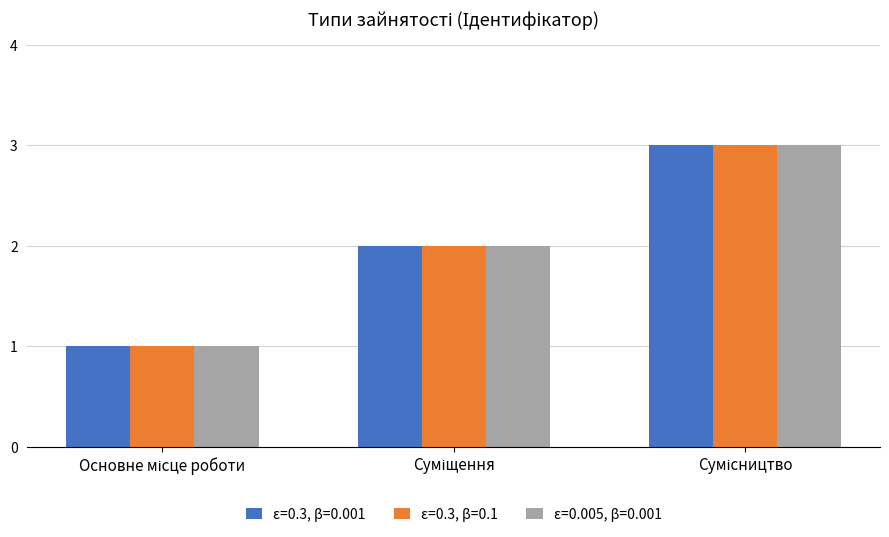

What is the minimum value shown in the chart?

1